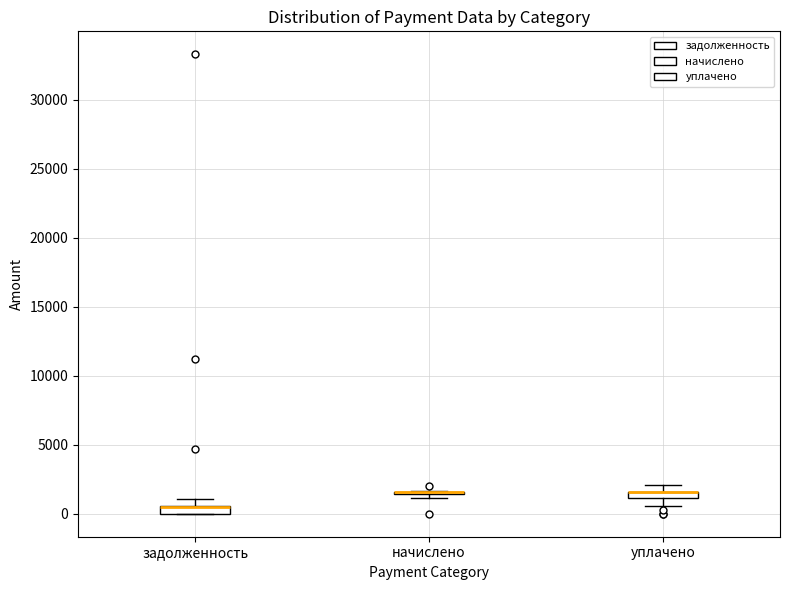

Where does the lower whisker of the box for уплачено end on the y-axis? The values are not printed on the chart, so give them approximately, as read against the axis.

500